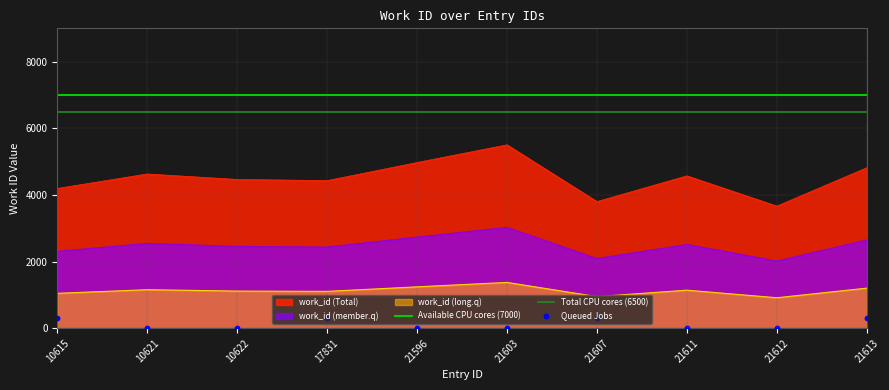

Is the value of Available CPU cores (7000) at 10621 greater than the value of Total CPU cores (6500) at 21603?

Yes